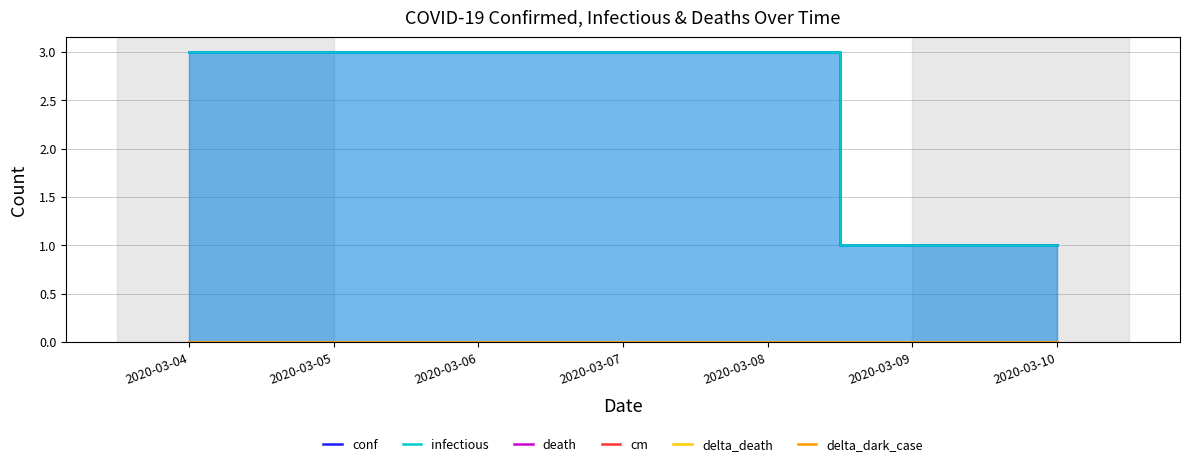

How many categories are shown in the chart?

7